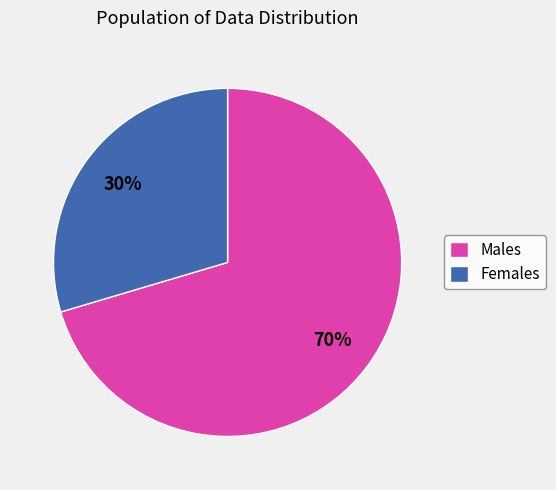

To the nearest percent, what percentage of the pie is Males?

70%